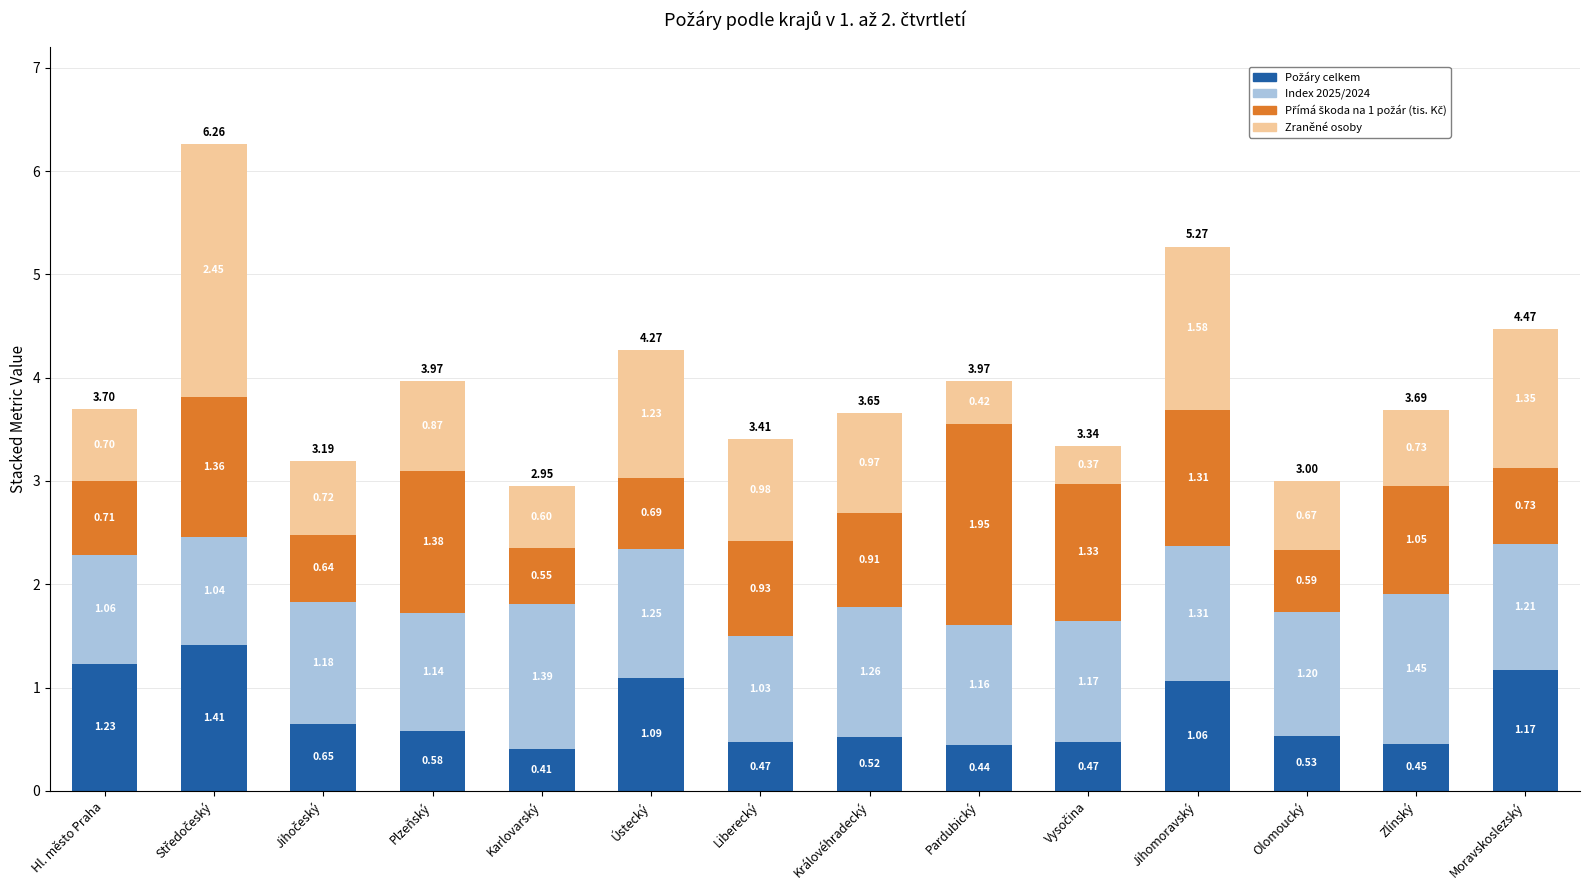

What is the total value across all series at Královéhradecký?

3.7